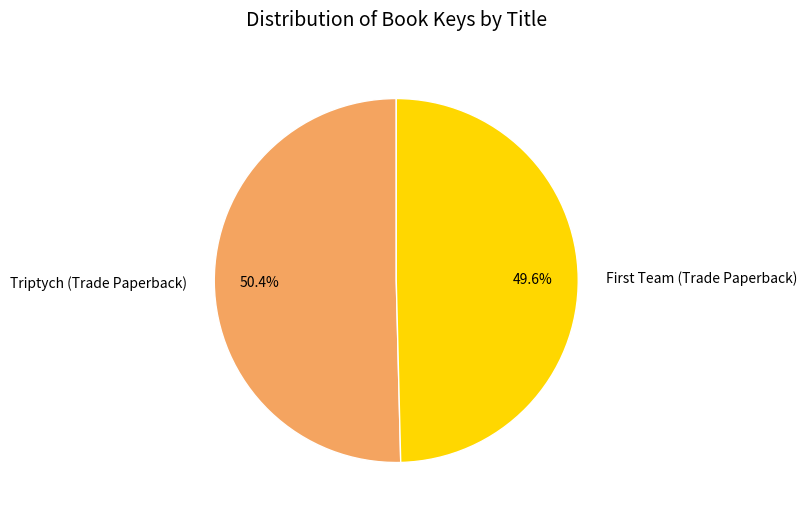

Which category has the biggest portion of the pie?

Triptych (Trade Paperback)